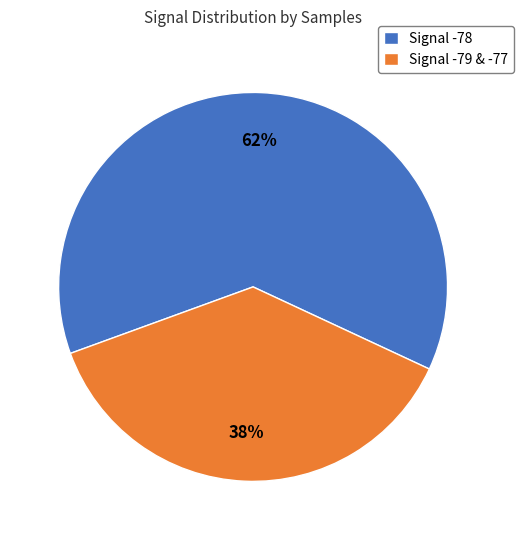

To the nearest percent, what percentage of the pie is Signal -79 & -77?

38%